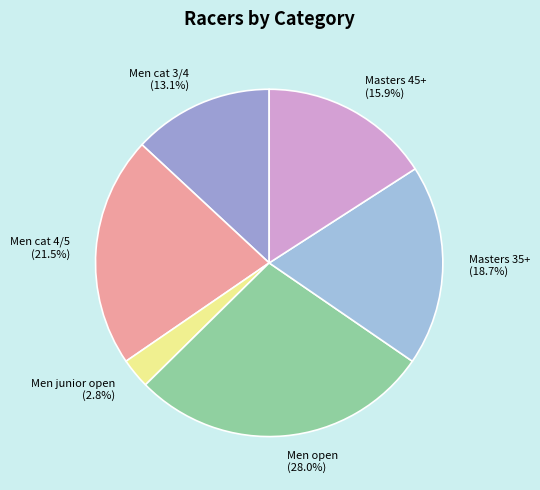

Which category has the biggest portion of the pie?

Men open